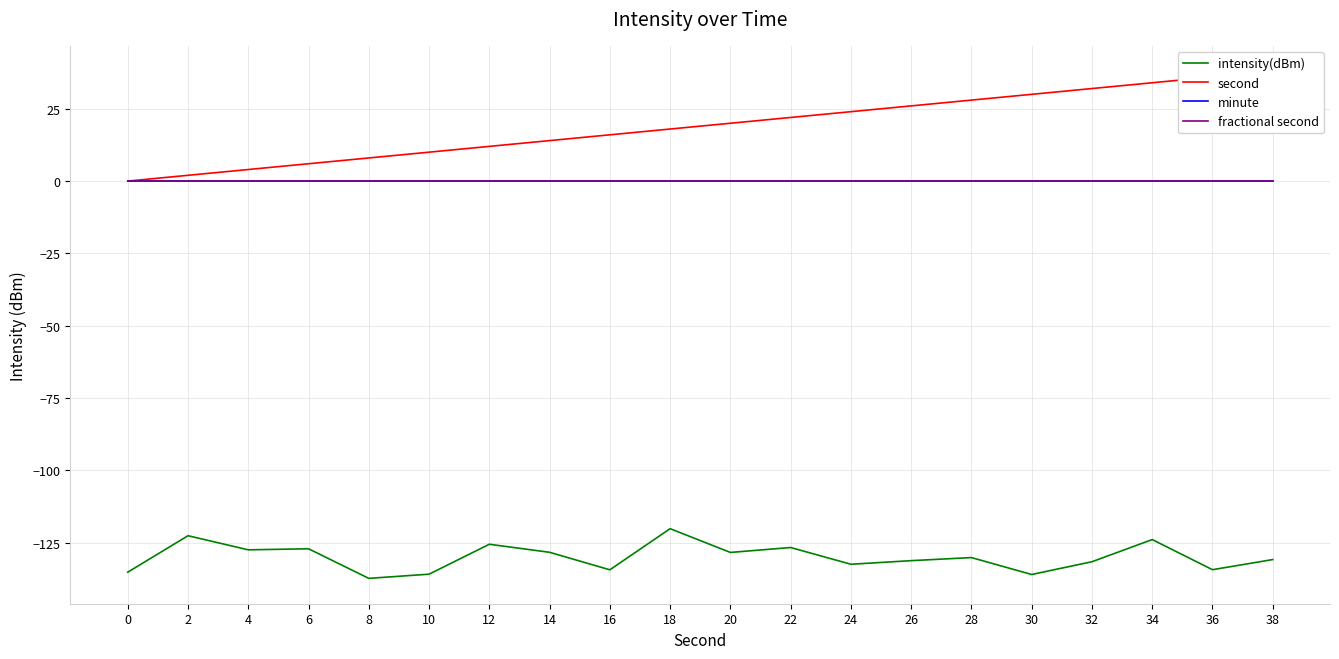

What are all the series names shown in the legend?

intensity(dBm), second, minute, fractional second